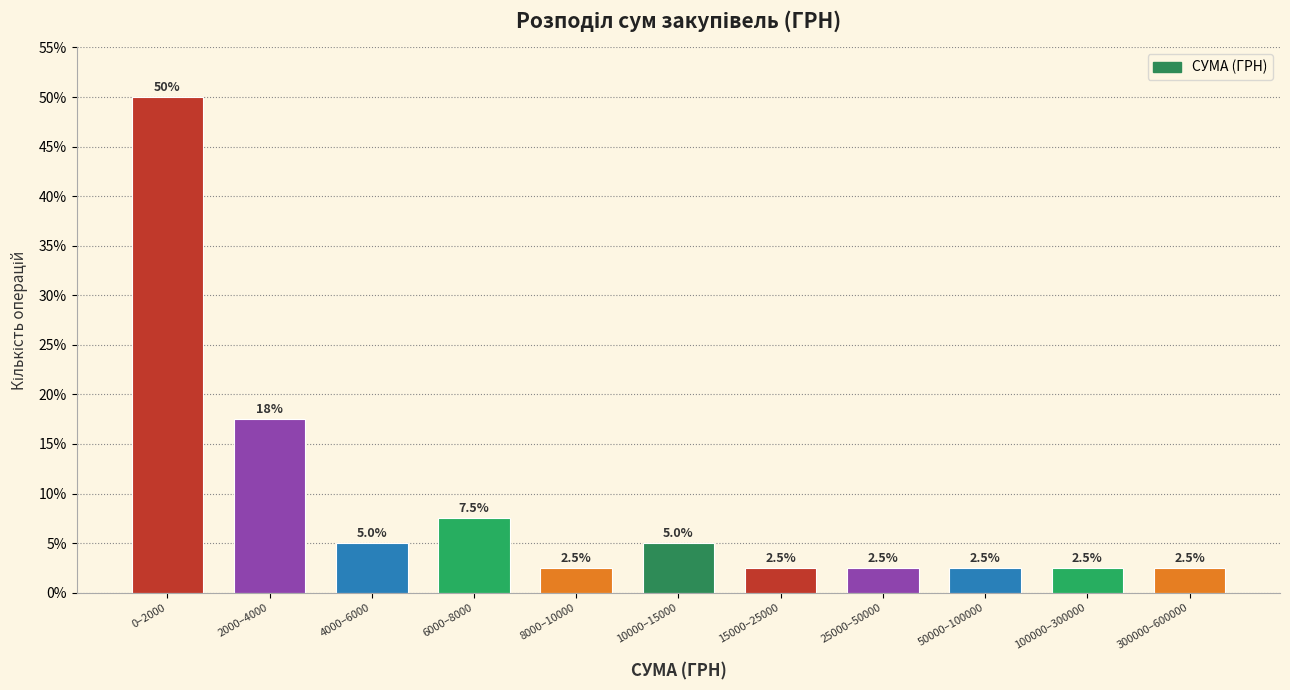

Reading right to left, what are all the values shown in this chart?

2.5	2.5	2.5	2.5	2.5	5.0	2.5	7.5	5.0	17.5	50.0